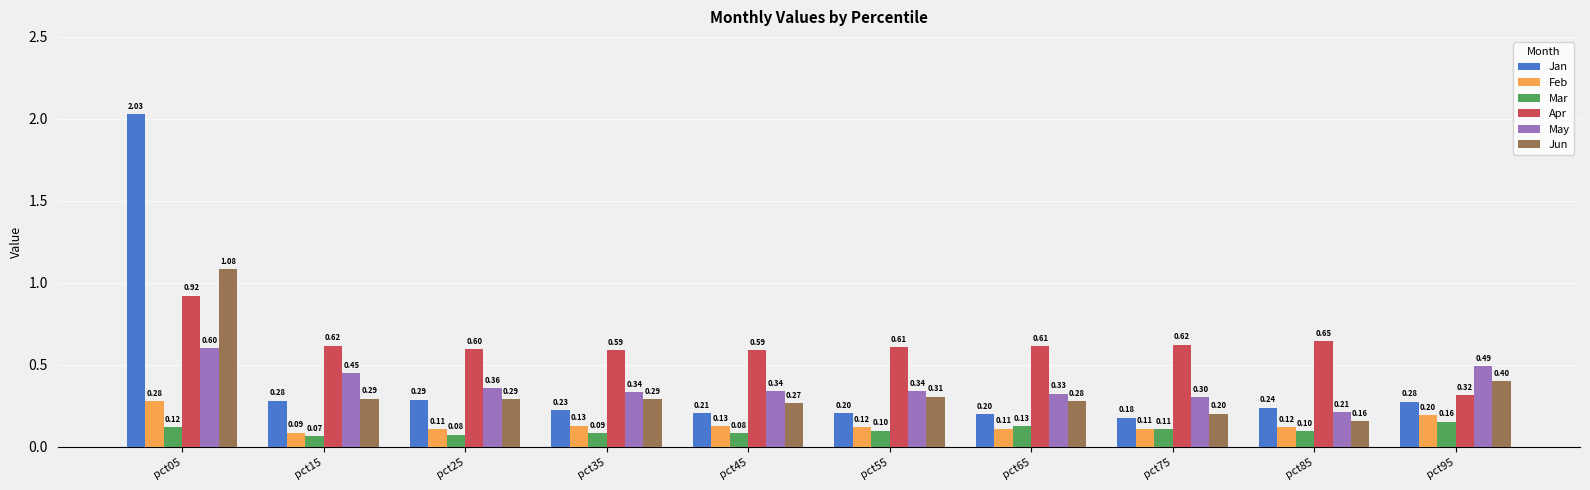

List the series in order of their peak value, lowest first.

Mar, Feb, May, Apr, Jun, Jan